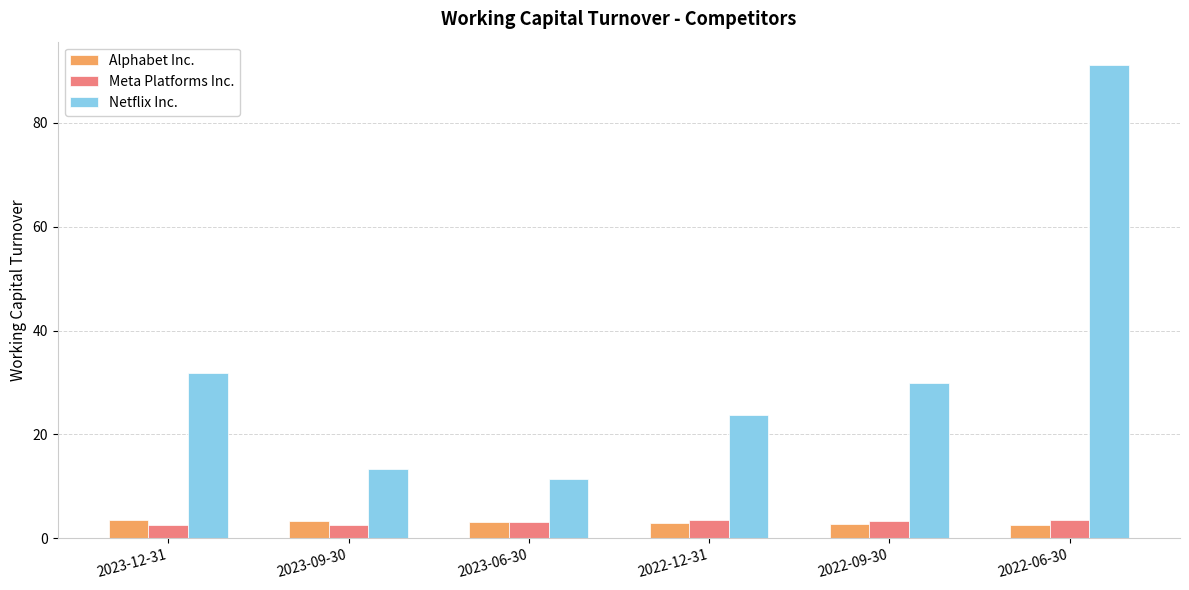

What is the maximum value for Alphabet Inc.?

3.4